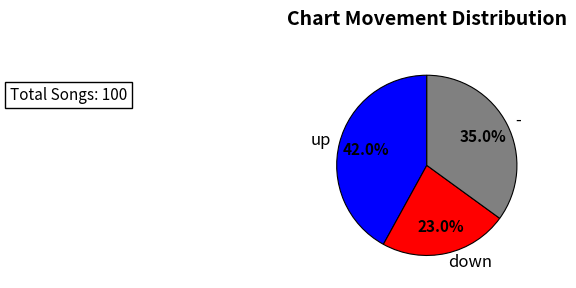

How many slices are in this pie chart?

3